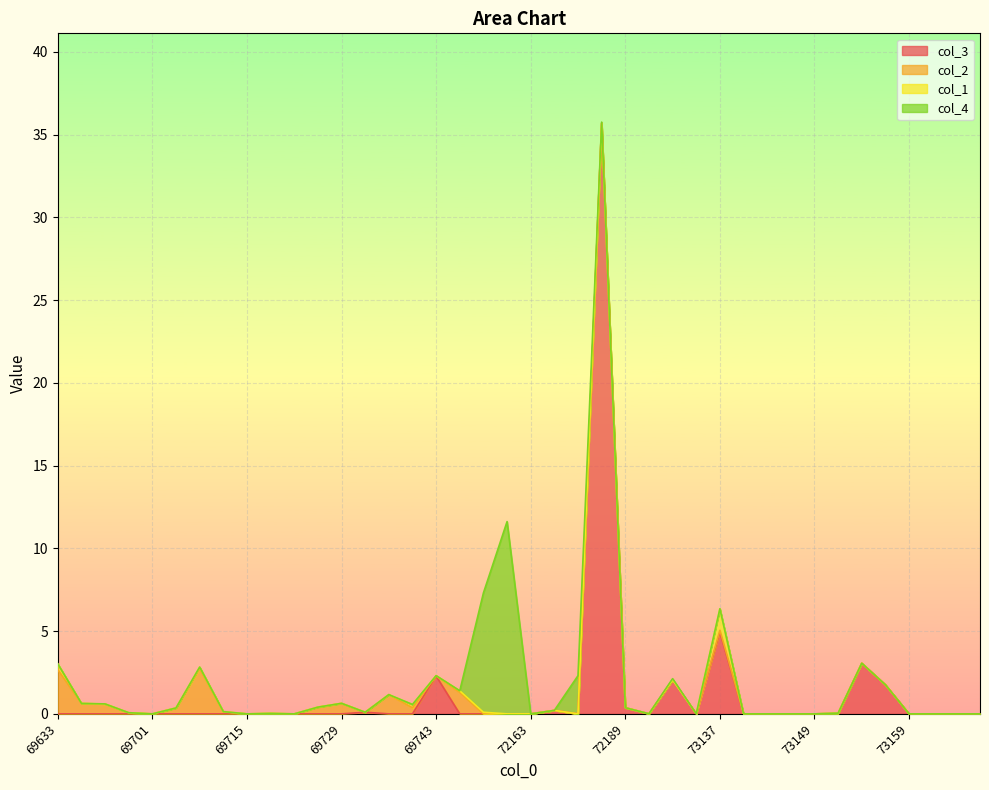

Which series has the largest total across all categories?

col_3